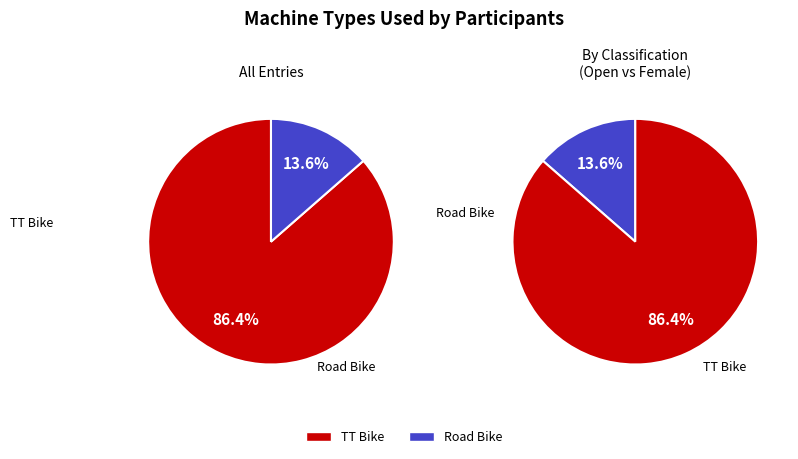

To the nearest percent, what is the average slice percentage?

50%